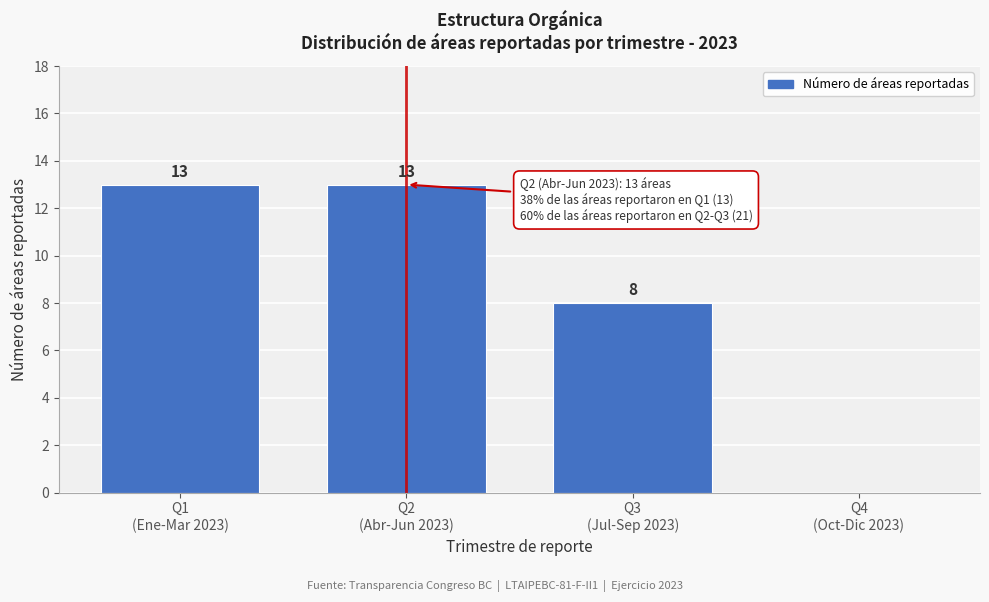

What is the greatest value displayed?

13